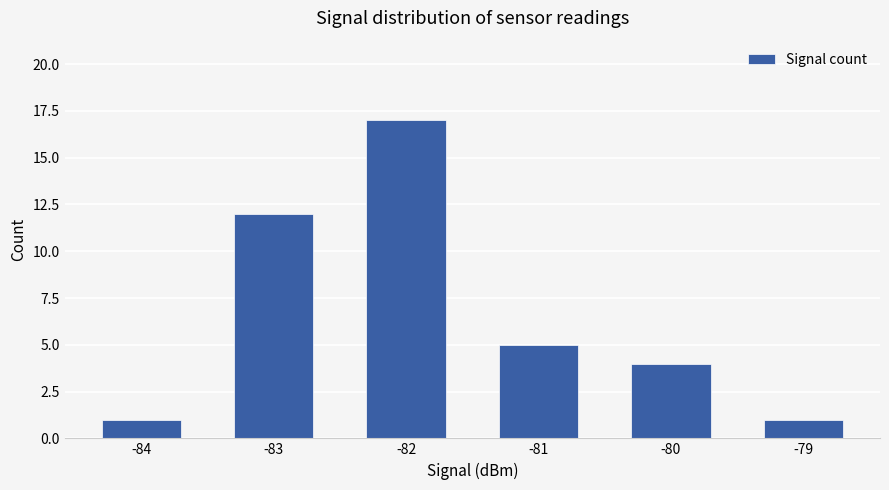

Approximately how many times larger is the value at -82 compared to -81?

3.4